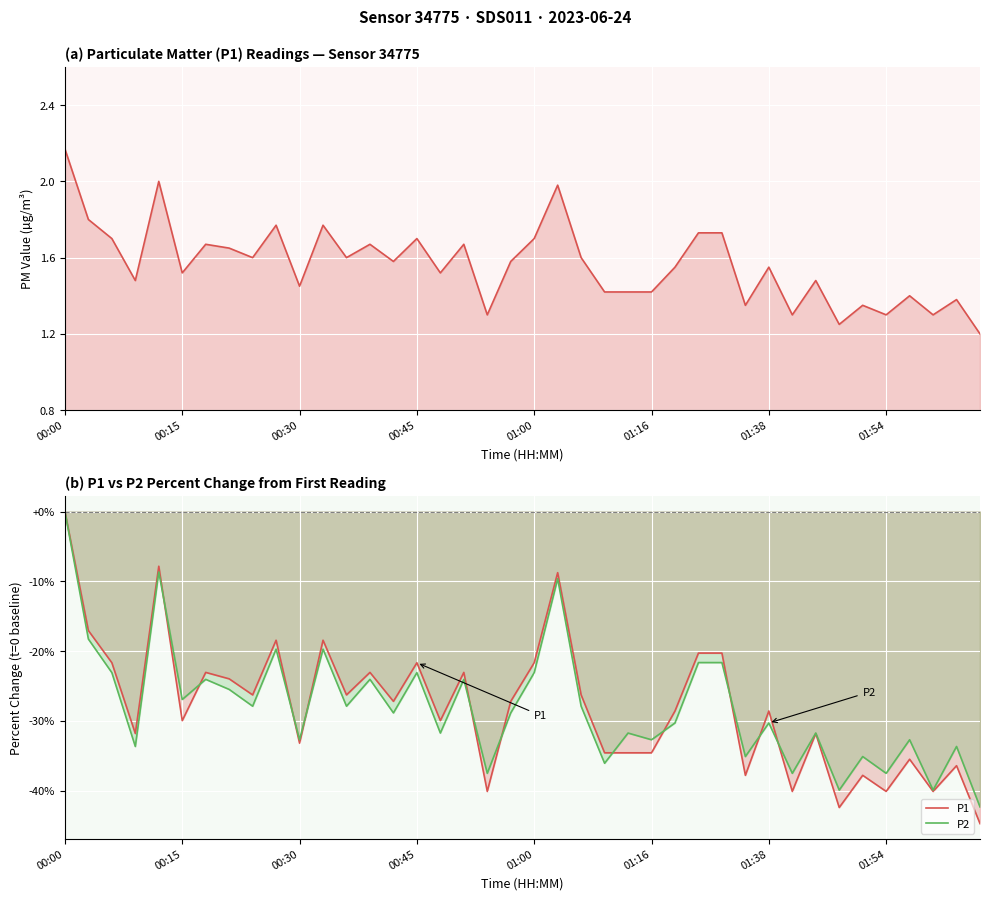

How many negative values does the P2 series have?

39